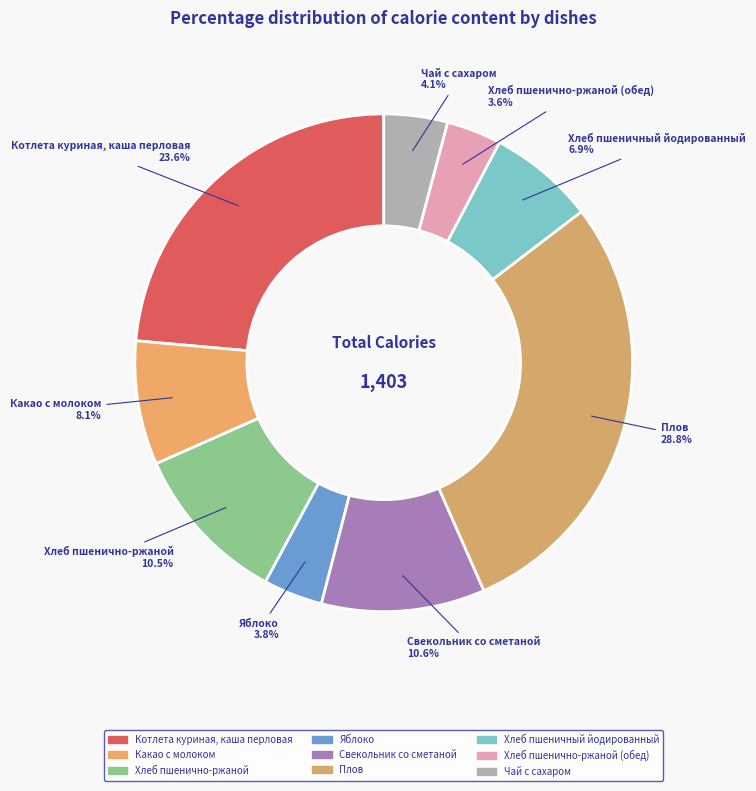

Count the number of slices in the pie.

9